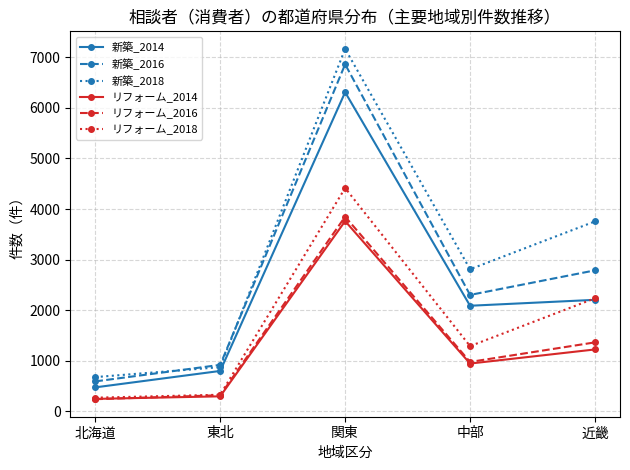

Reading left to right, extract all data points from this chart.

新築_2014: 473	798	6309	2087	2204
新築_2016: 591	918	6861	2301	2787
新築_2018: 676	873	7167	2809	3755
リフォーム_2014: 245	296	3761	944	1223
リフォーム_2016: 239	318	3848	976	1363
リフォーム_2018: 269	327	4415	1289	2235